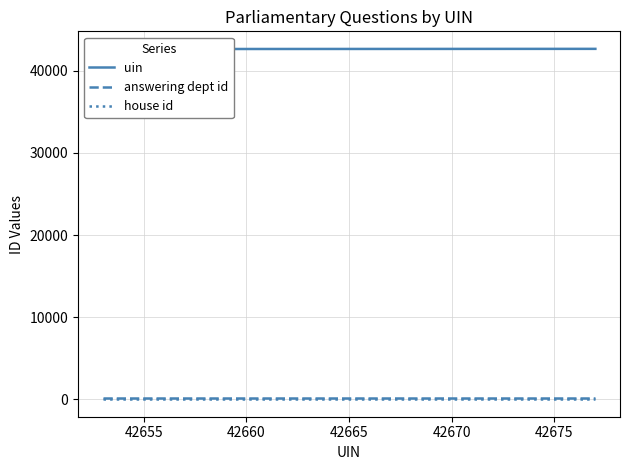

The value of house id at 42660 is 1. True or false?

True